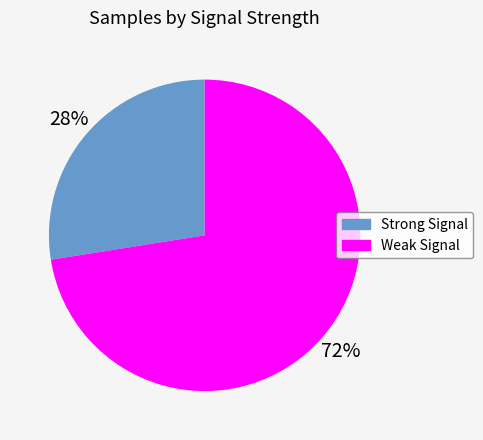

Is there any slice that represents more than half of the pie?

Yes